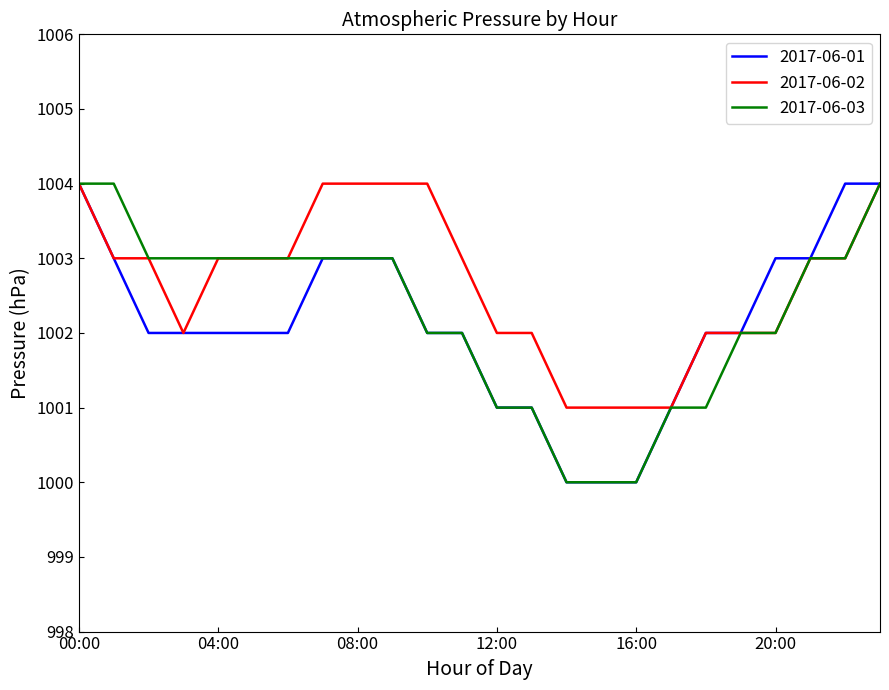

Which series has the largest total across all categories?

2017-06-02